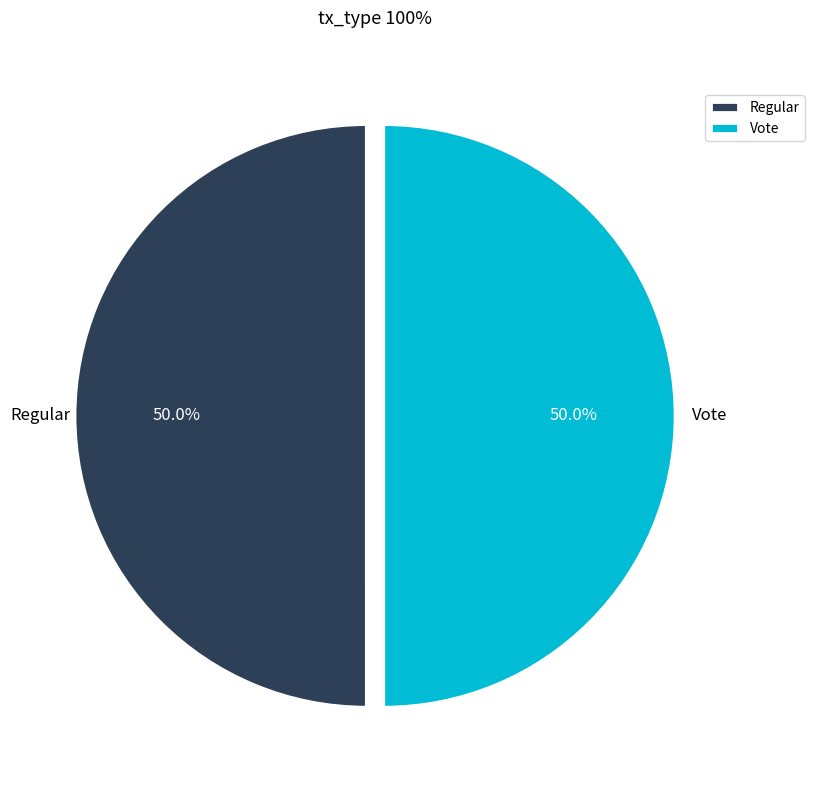

Is the sum of Regular and Vote greater than half?

Yes